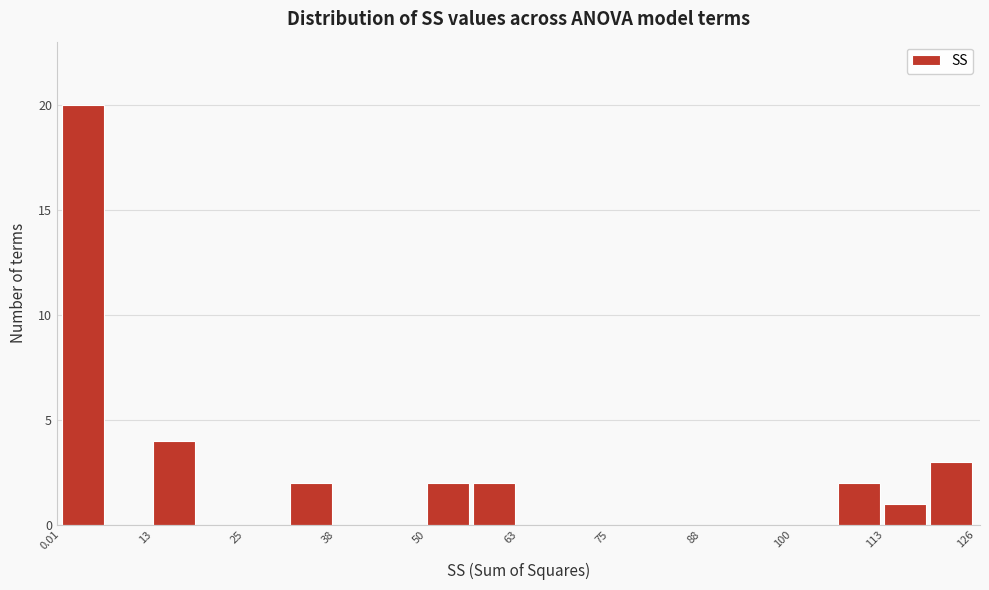

Around what value on the x-axis is the tallest bar? Give the approximate position of its centre, as read against the axis.

2